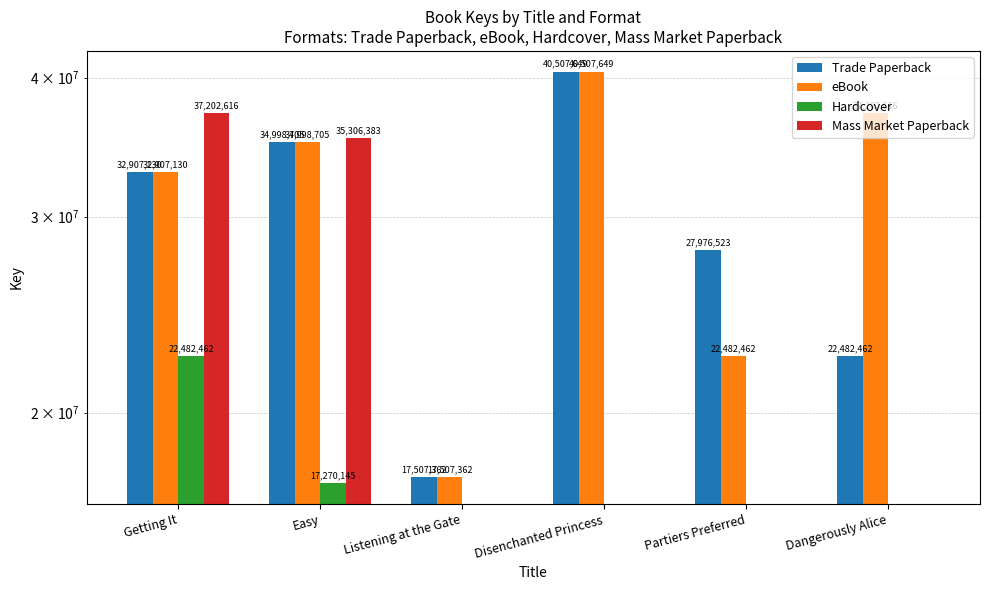

Reading left to right, transcribe all the data shown in this chart.

Trade Paperback: Getting It=32907130	Easy=34998705	Listening at the Gate=17507362	Disenchanted Princess=40507649	Partiers Preferred=27976523	Dangerously Alice=22482462
eBook: Getting It=32907130	Easy=34998705	Listening at the Gate=17507362	Disenchanted Princess=40507649	Partiers Preferred=22482462	Dangerously Alice=37202616
Hardcover: Getting It=22482462	Easy=17270145	Listening at the Gate=0	Disenchanted Princess=0	Partiers Preferred=0	Dangerously Alice=0
Mass Market Paperback: Getting It=37202616	Easy=35306383	Listening at the Gate=0	Disenchanted Princess=0	Partiers Preferred=0	Dangerously Alice=0